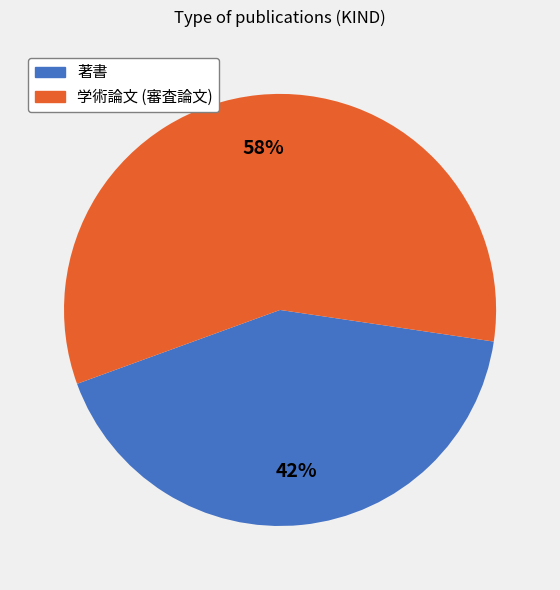

How many slices are in this pie chart?

2